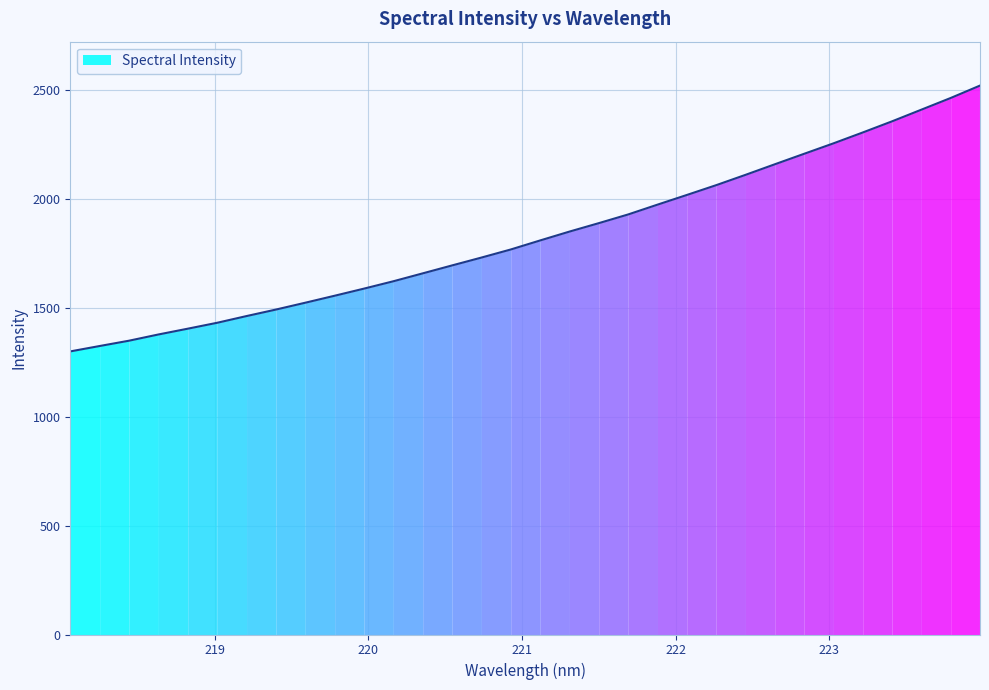

How many lines are shown in the chart?

1